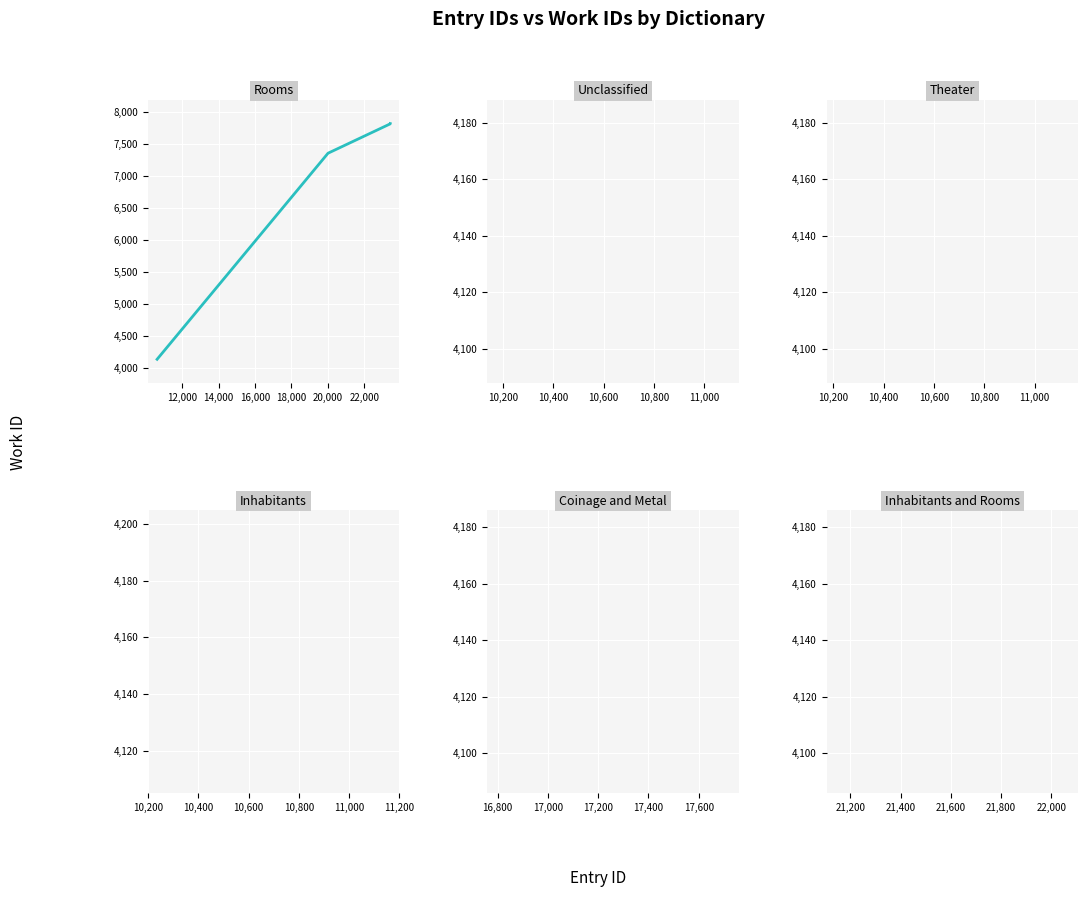

What is the average value?

6987